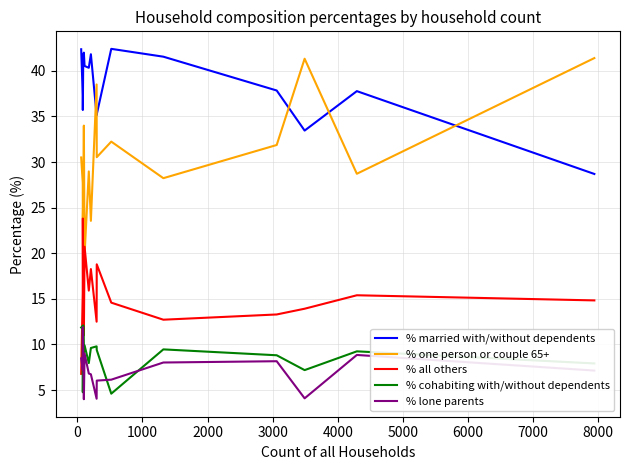

Which series has the largest total across all categories?

% married with/without dependents